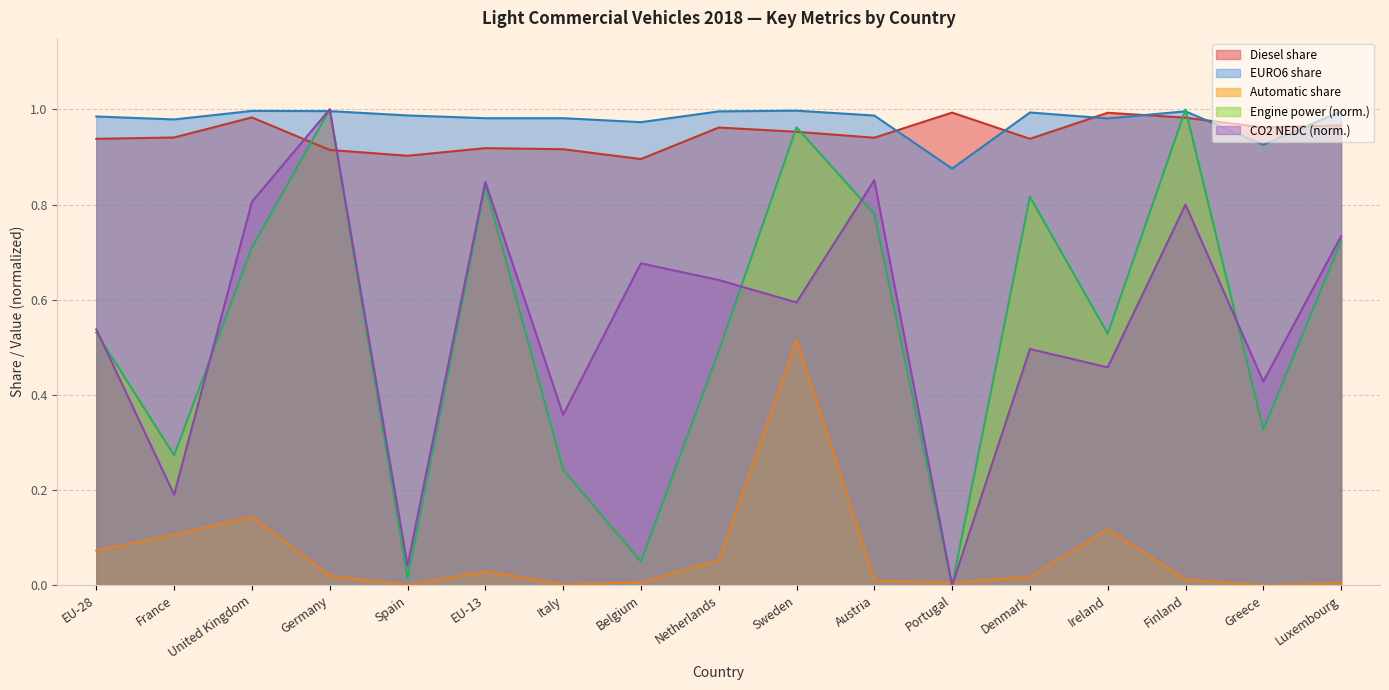

How many lines are shown in the chart?

5